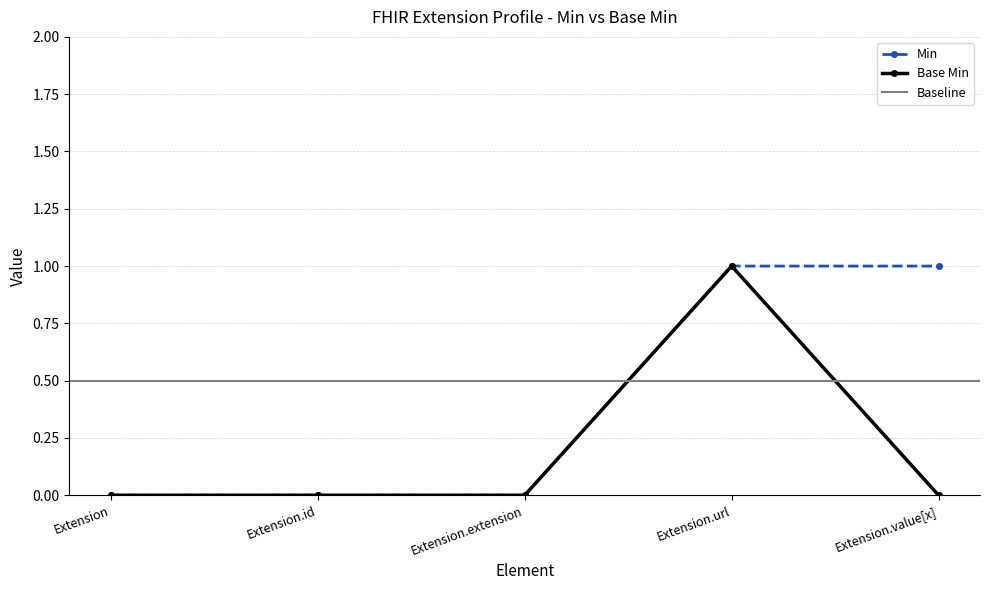

Does the chart display data point markers on the line(s)?

Yes